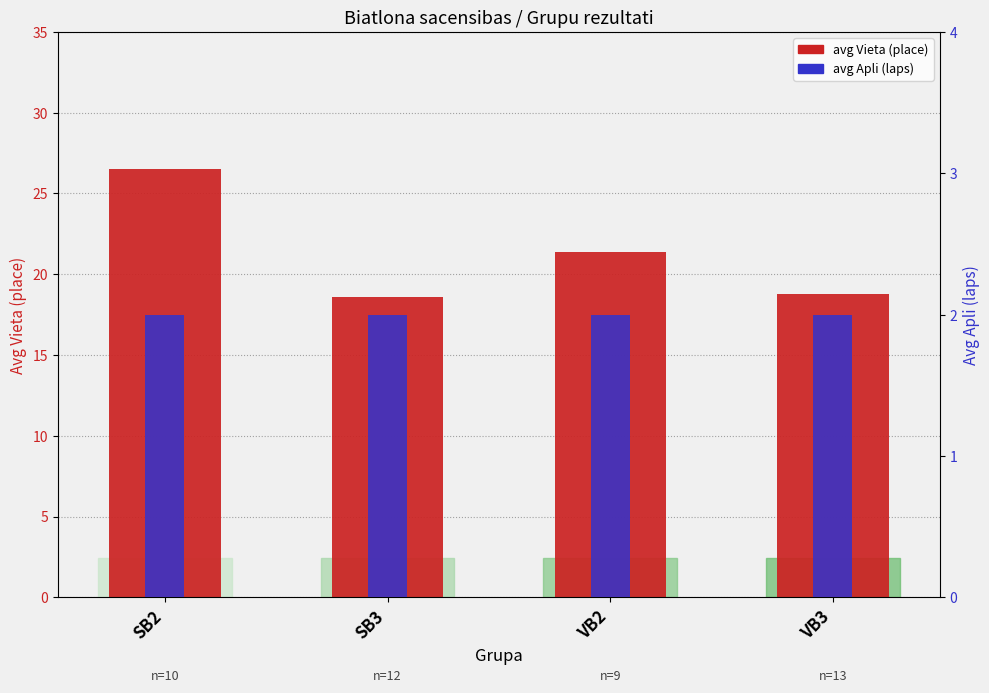

What is the difference between the maximum and minimum values in the avg Vieta (place) series?

7.9